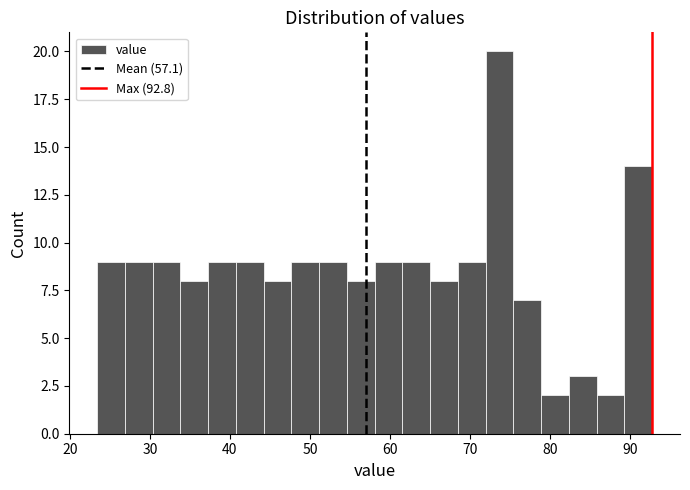

Around what value on the x-axis is the tallest bar? Give the approximate position of its centre, as read against the axis.

74